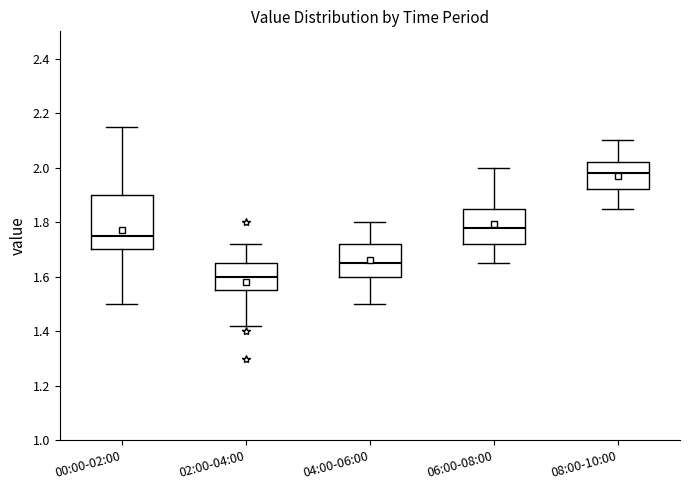

Comparing the boxes themselves (not the whiskers), which one is the tallest?

00:00-02:00